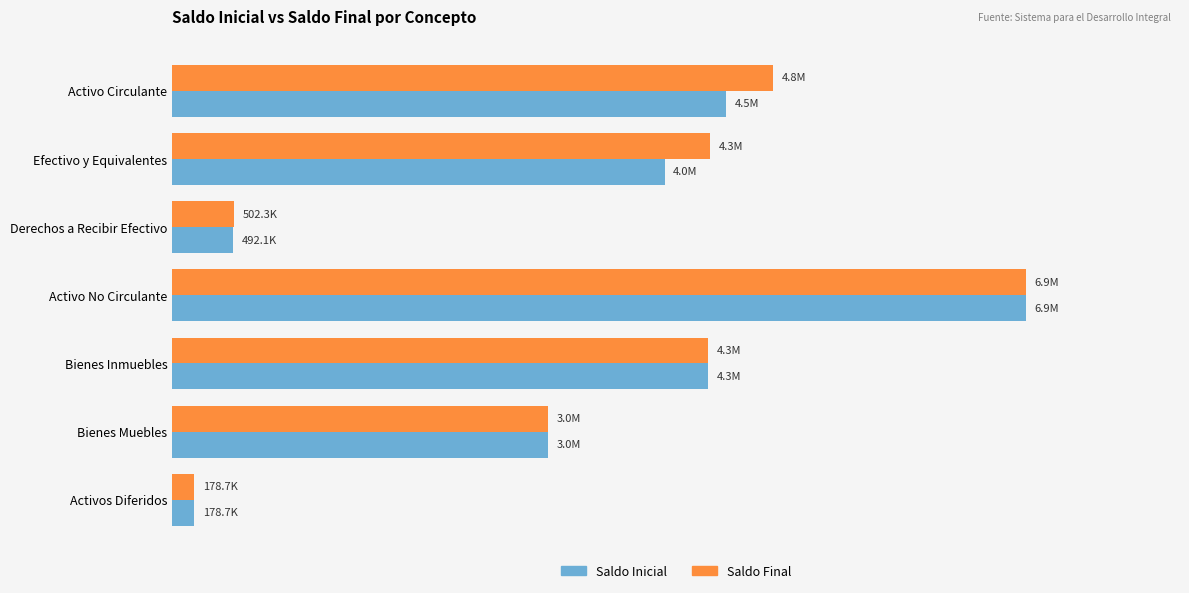

What are all the series names shown in the legend?

Saldo Inicial, Saldo Final